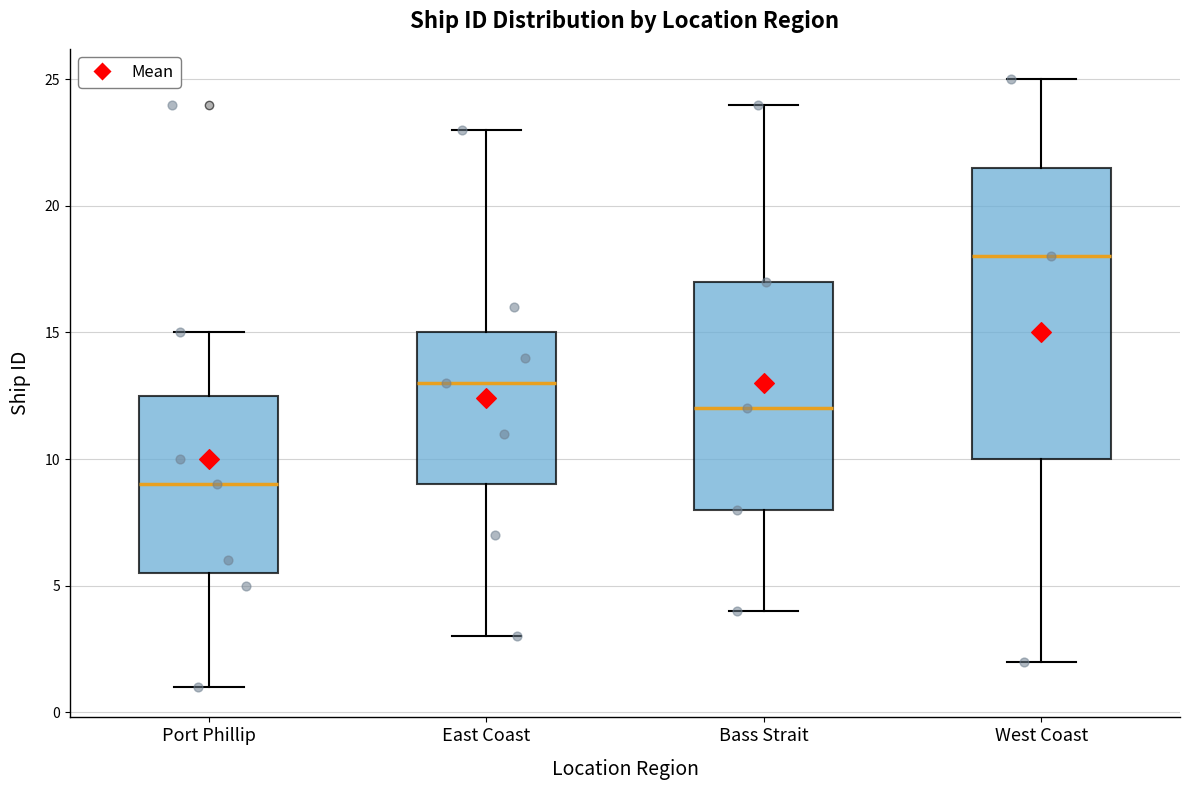

Which box is the tallest, from its lower edge to its upper edge?

West Coast